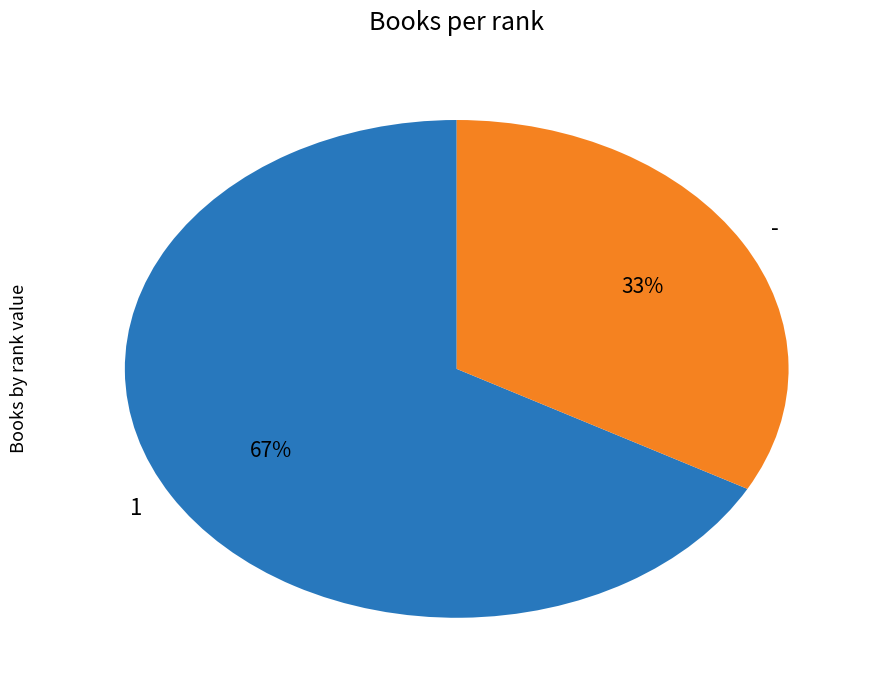

Combined, do 1 and - account for over 50%?

Yes